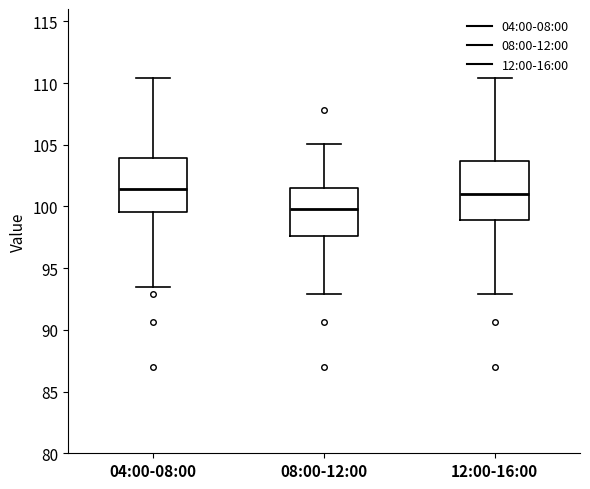

Reading left to right, transcribe this box plot: for each box, give where its median line is, the range the box spans, and where its two whiskers end, as read against the y-axis. The values are not printed on the chart, so give them approximately, as read against the axis.

04:00-08:00: median 101.5, box 99.5 to 104.0, whiskers 93.5 to 110.5
08:00-12:00: median 100.0, box 97.5 to 101.5, whiskers 93.0 to 105.0
12:00-16:00: median 101.0, box 99.0 to 103.5, whiskers 93.0 to 110.5